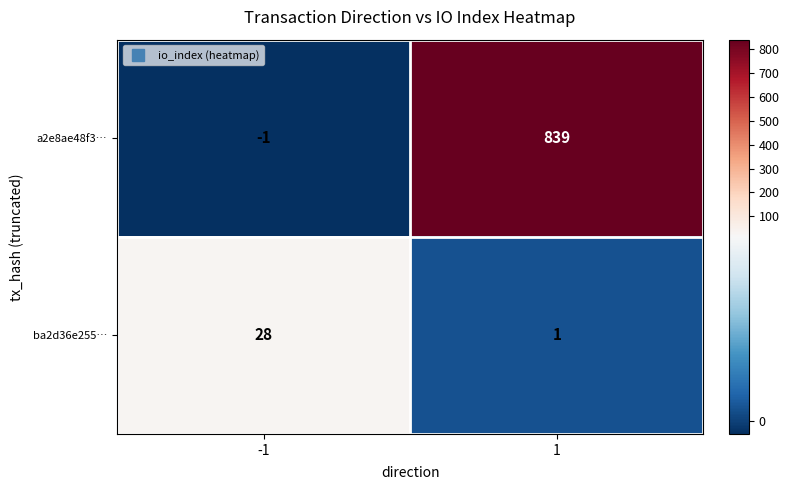

What is the sum of the ba2d36e255… values at -1 and 1?

29